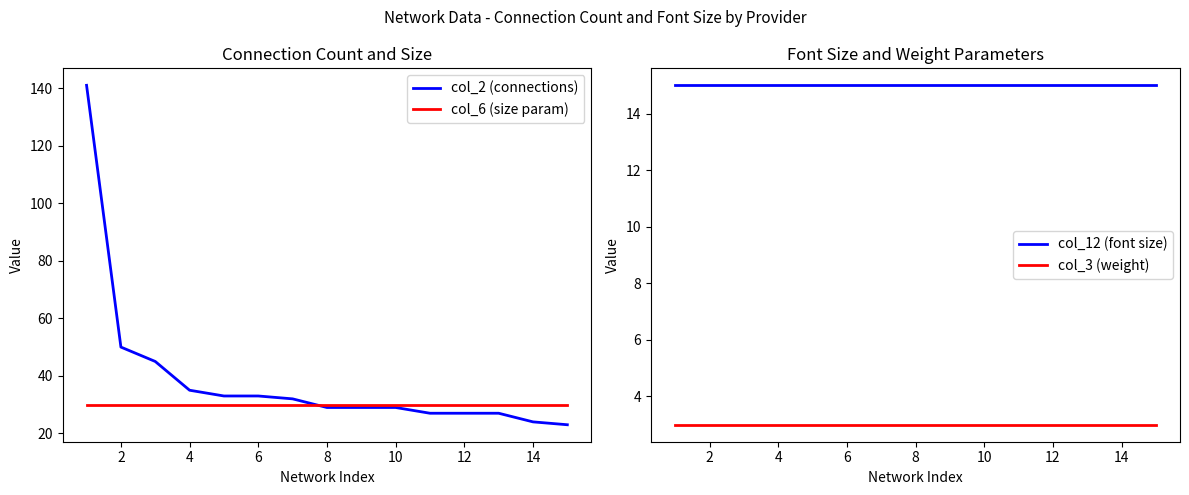

What is the lowest value of the col_3 (weight) series?

3